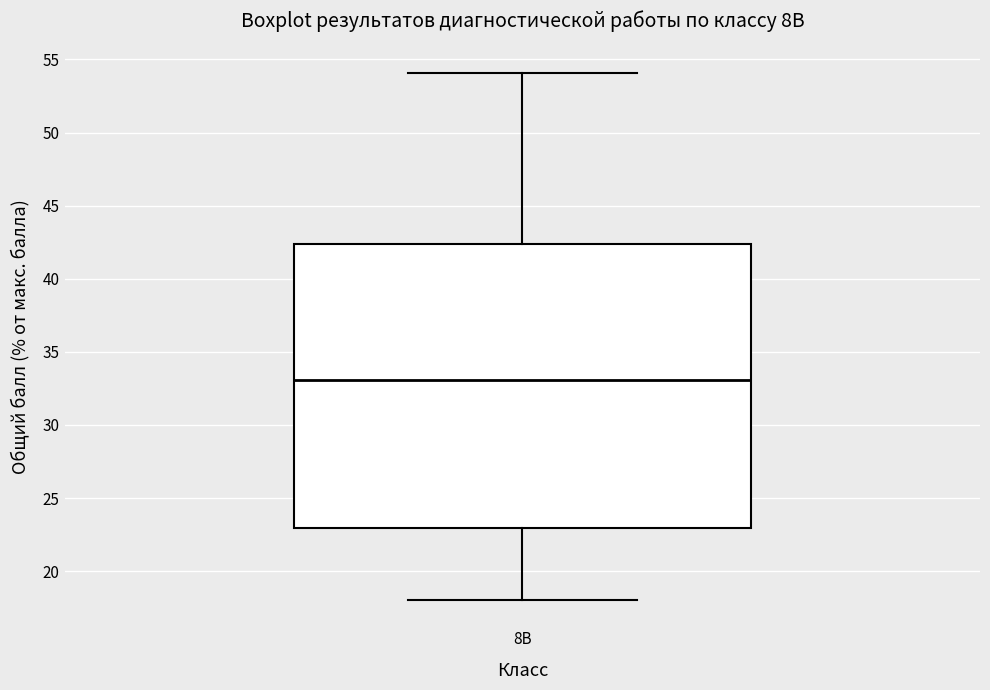

Read this box plot against the y-axis: the position of the median line, the range covered by the box, and the ends of both whiskers. The values are not printed on the chart, so give them approximately, as read against the axis.

median 33.0, box 23.0 to 42.5, whiskers 18.0 to 54.0